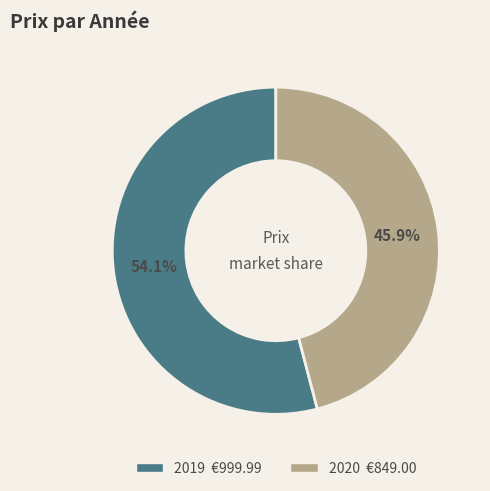

To the nearest percent, what percentage of the pie is 2019?

54%